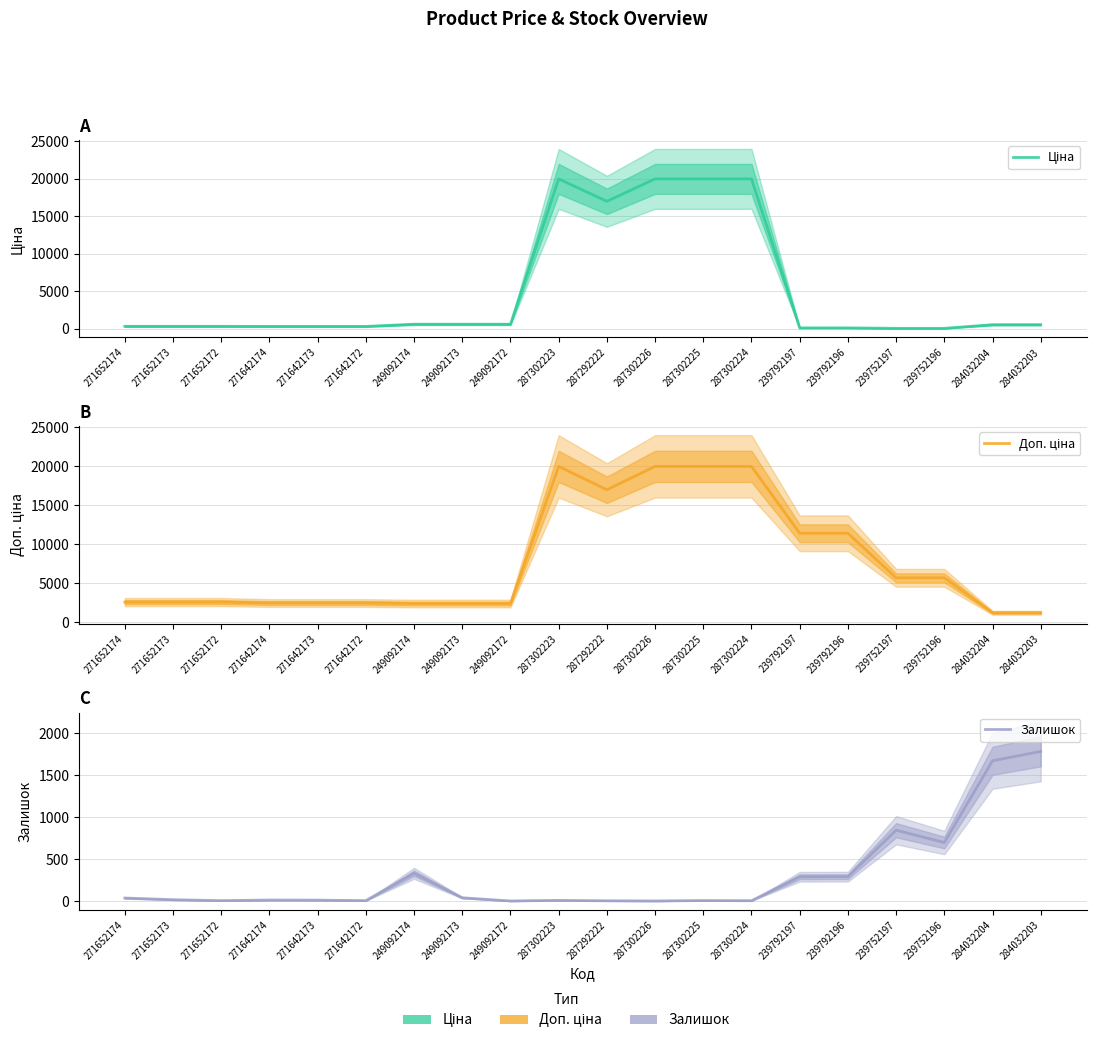

Reading left to right, transcribe all the data shown in this chart.

Ціна: 324.8	324.8	324.8	310.3	310.3	310.3	603.7	603.7	603.7	19964.2	16976.3	19964.2	19964.2	19964.2	114.1	114.1	57.0	57.0	539.0	539.0
Доп. ціна: 2598.3	2598.3	2598.3	2482.4	2482.4	2482.4	2414.8	2414.8	2414.8	19964.2	16976.3	19964.2	19964.2	19964.2	11410.0	11410.0	5705.0	5705.0	1235.4	1235.4
Залишок: 35.0	15.0	4.0	11.0	10.0	4.0	330.0	38.0	0.0	7.0	2.0	0.0	5.0	3.0	289.0	290.0	845.0	698.0	1674.0	1786.0